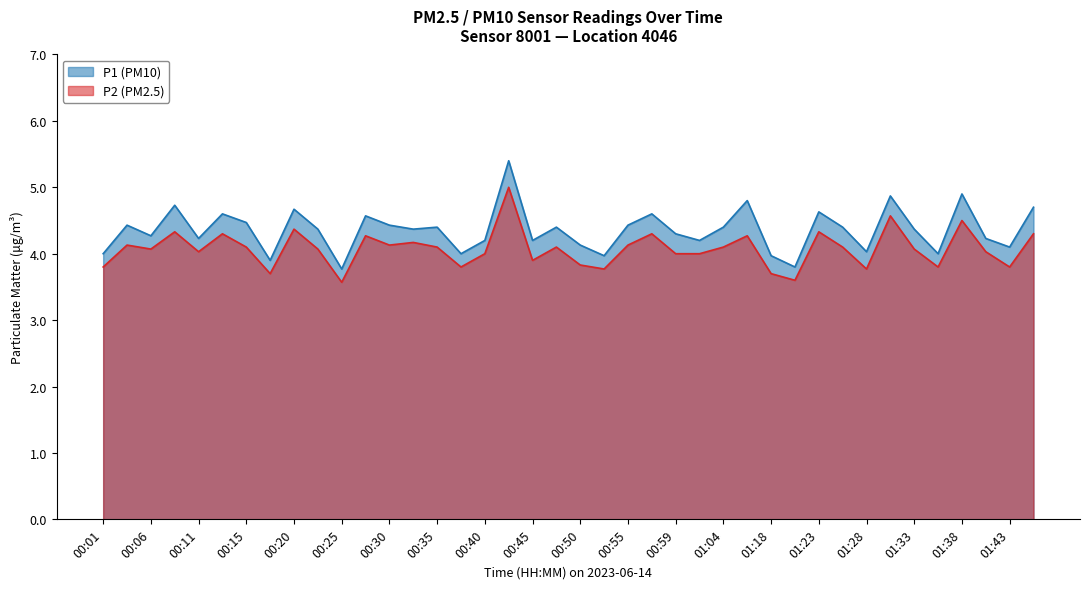

What is the label of the 35th point from the left?

01:33